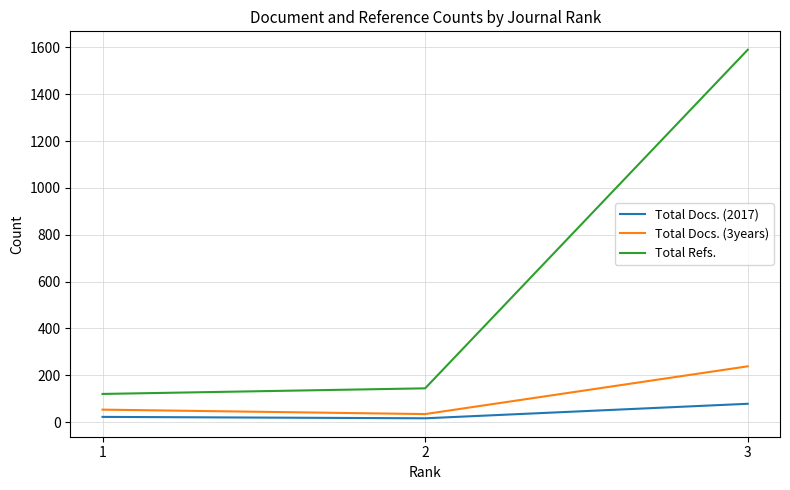

What is the difference between the highest and lowest values at 3?

1512